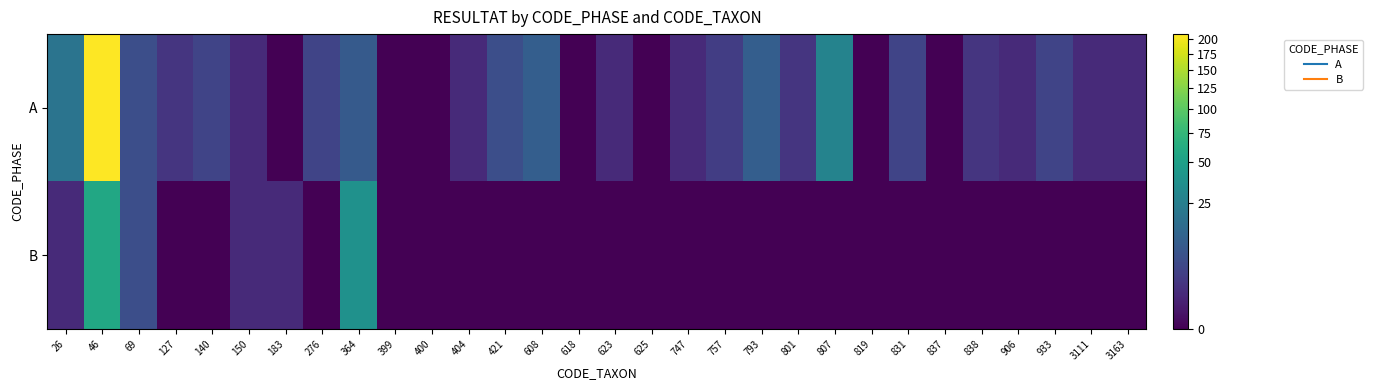

At which category does the chart reach its minimum across all series?

183